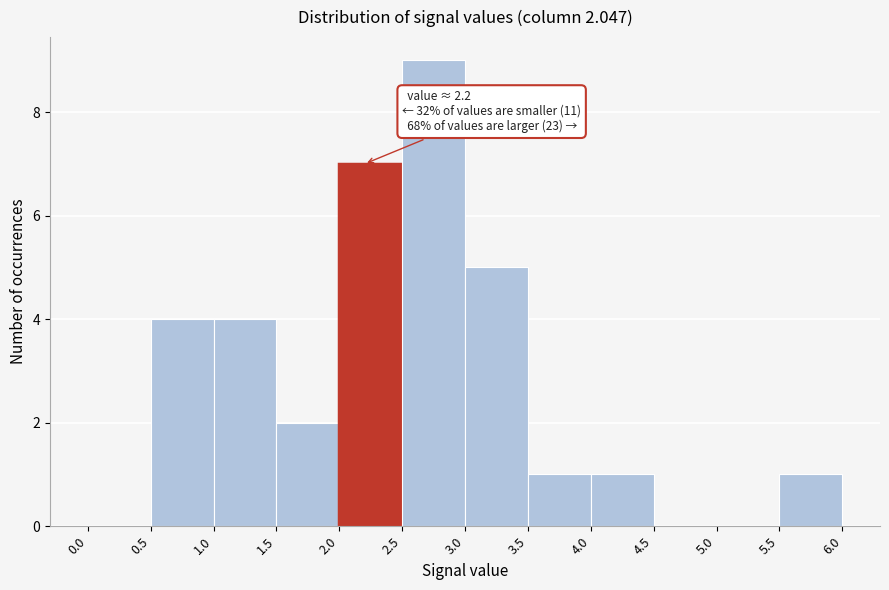

Which range on the x-axis has the tallest bar?

2.5 to 3.0